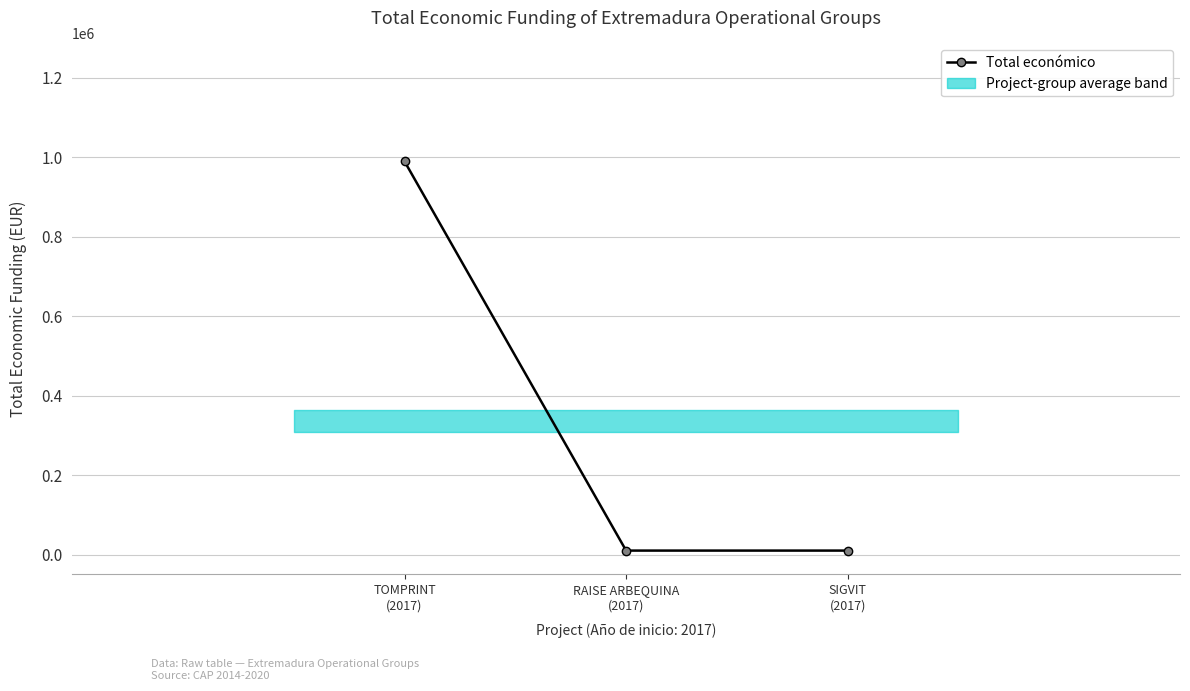

Is it true that the value at SIGVIT
(2017) is 2425?

False